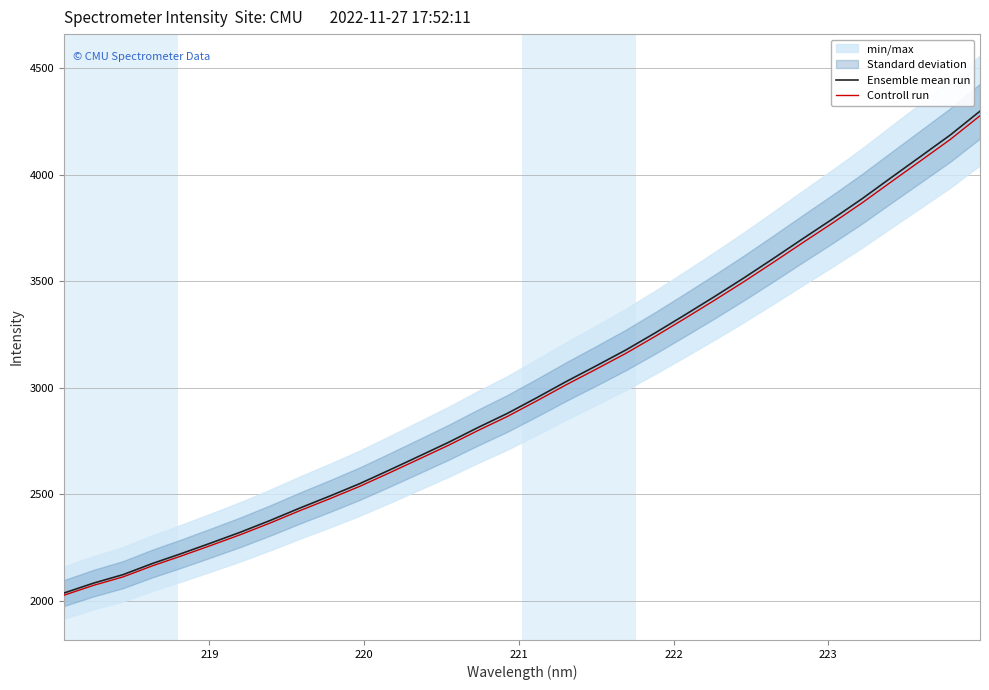

Does the chart have visible grid lines?

Yes